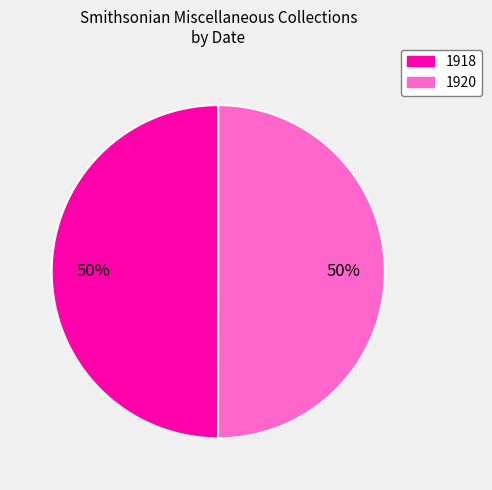

To the nearest percent, what percentage of the pie is 1918?

50%